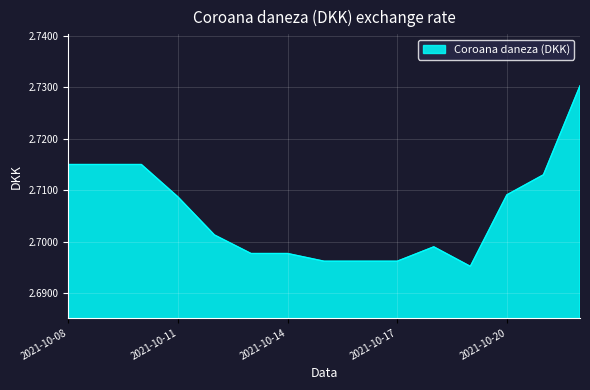

Rank the categories by value from lowest to highest.

2021-10-19, 2021-10-15, 2021-10-16, 2021-10-17, 2021-10-13, 2021-10-14, 2021-10-18, 2021-10-12, 2021-10-11, 2021-10-20, 2021-10-21, 2021-10-08, 2021-10-09, 2021-10-10, 2021-10-22